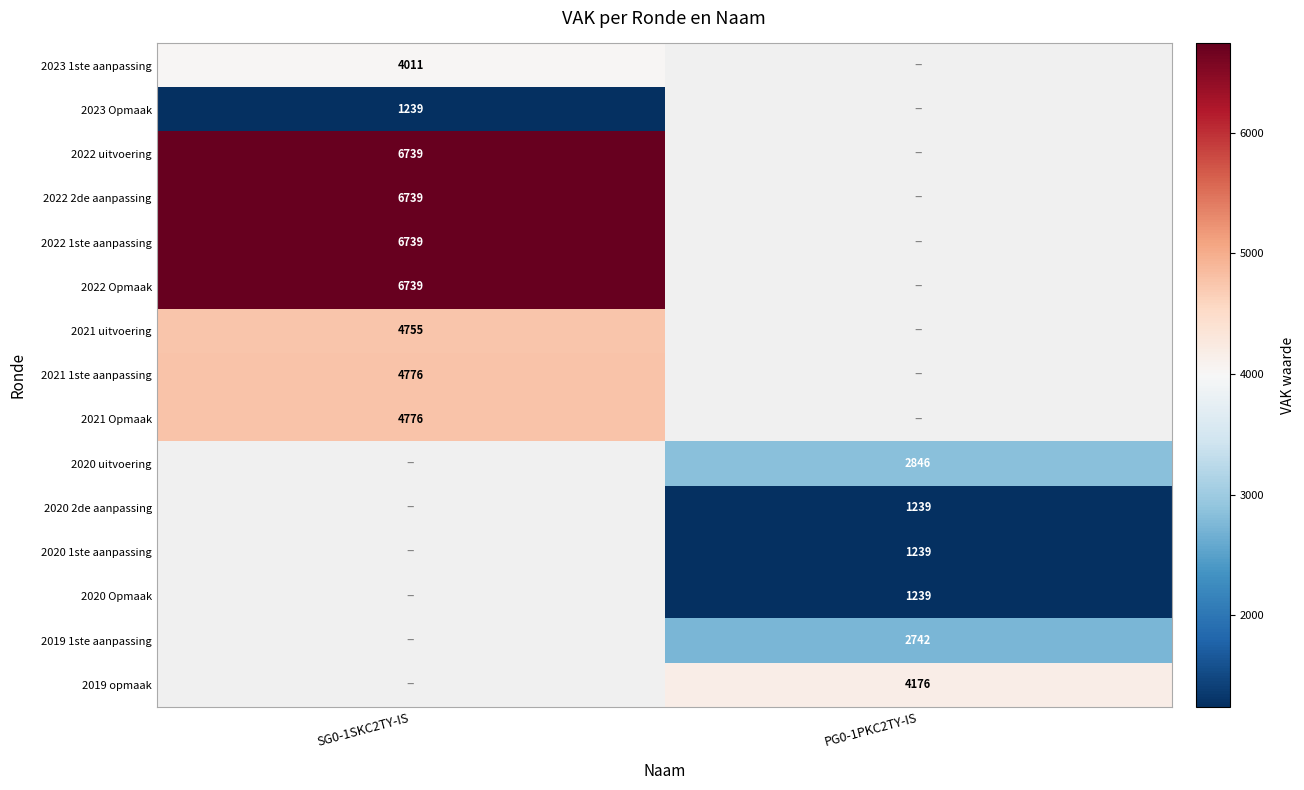

True or false: 2020 1ste aanpassing has a value of 1239 at PG0-1PKC2TY-IS.

True